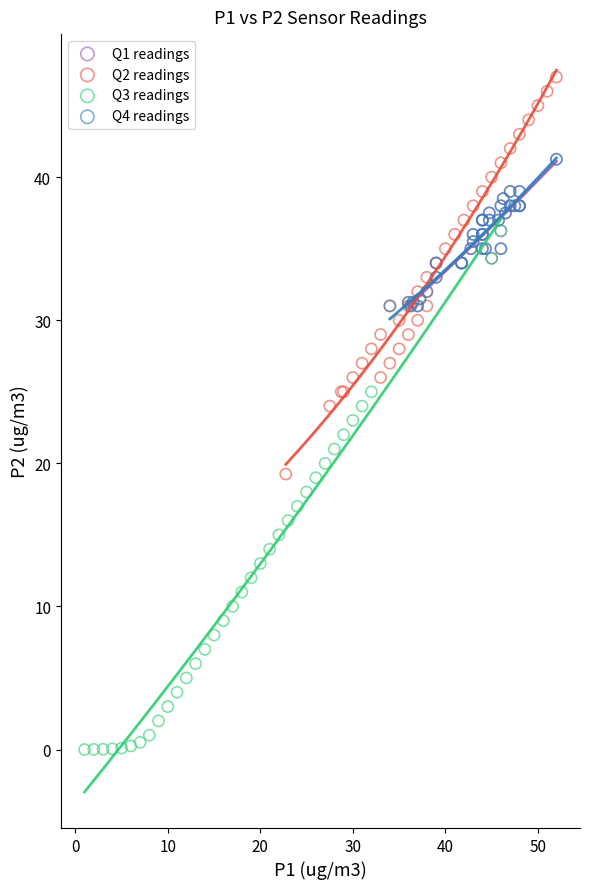

Which series reaches the minimum Y coordinate?

Q3 readings